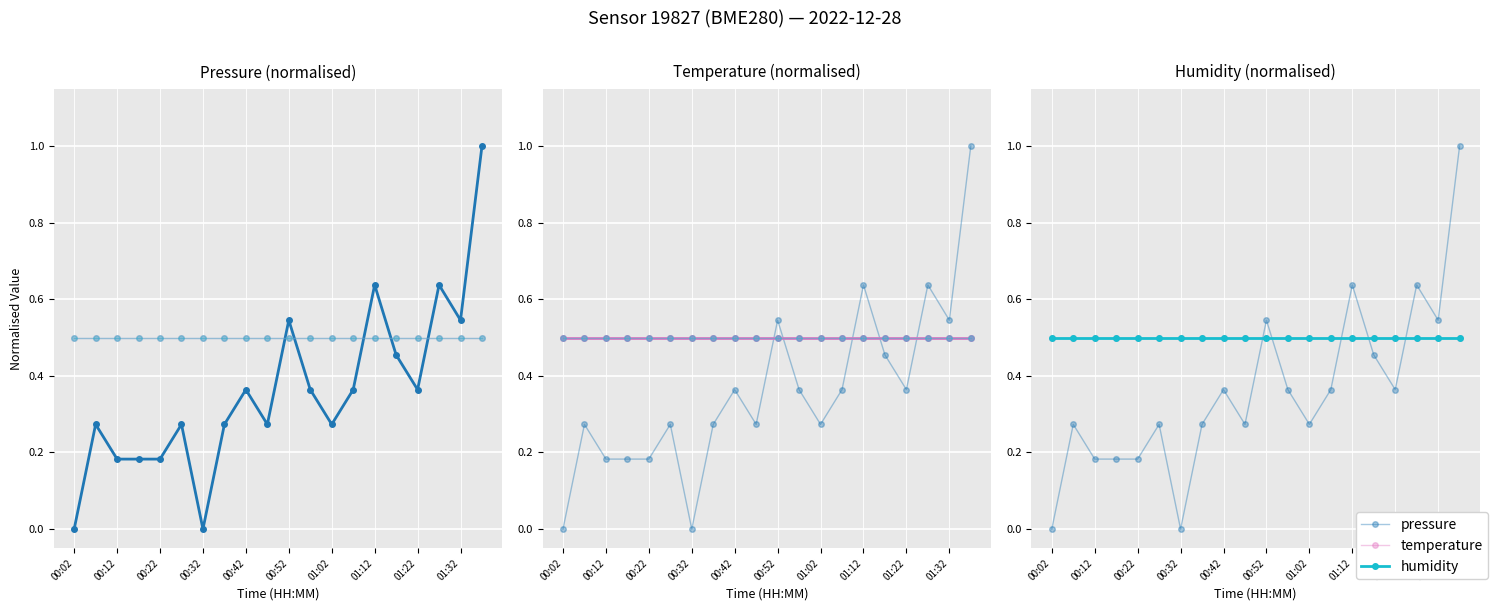

The temperature series shows 0.5 at 01:32. True or false?

True